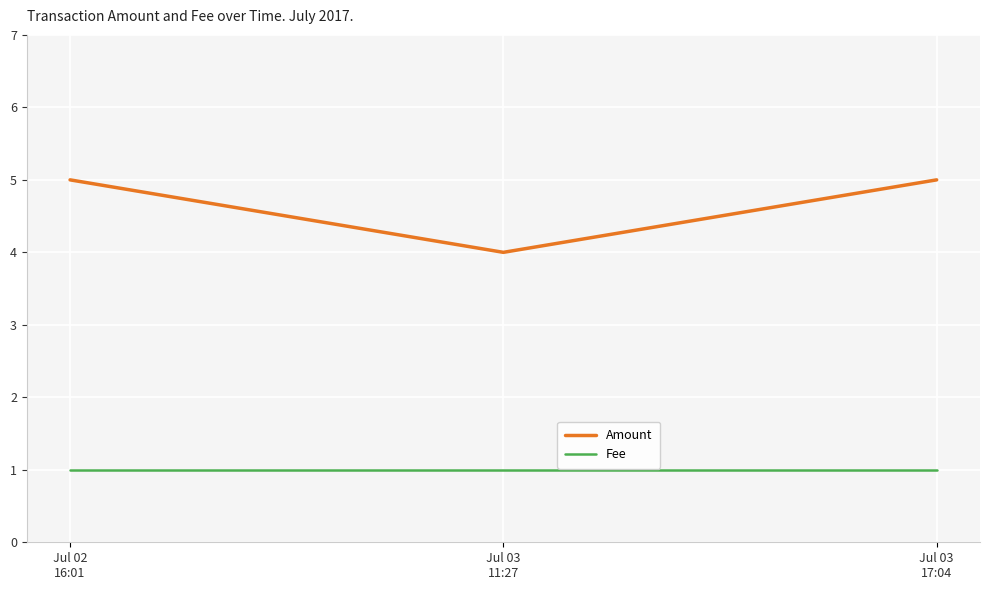

What is the average value of the Amount series?

5